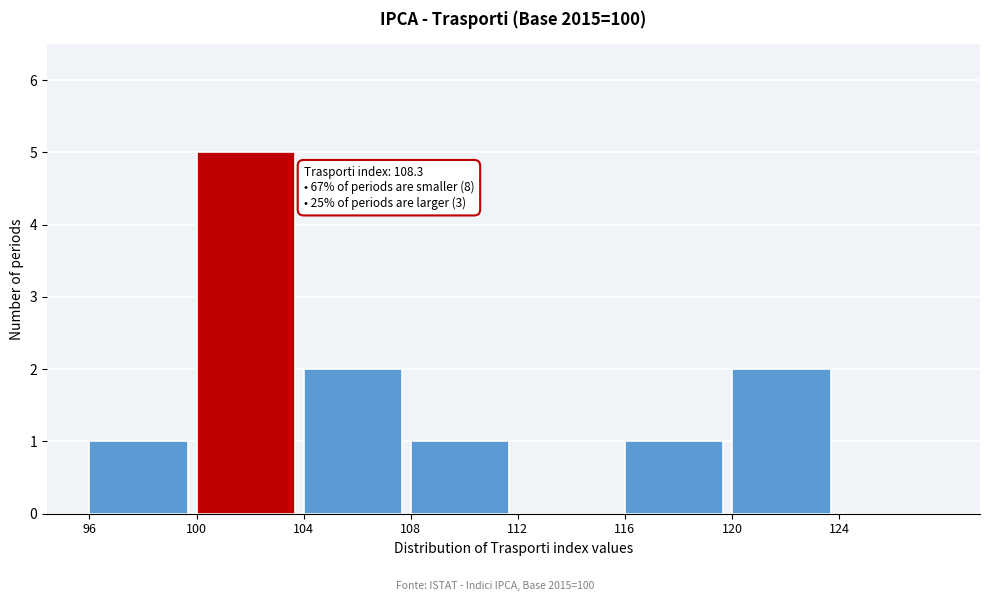

Which range on the x-axis has the tallest bar?

100 to 104